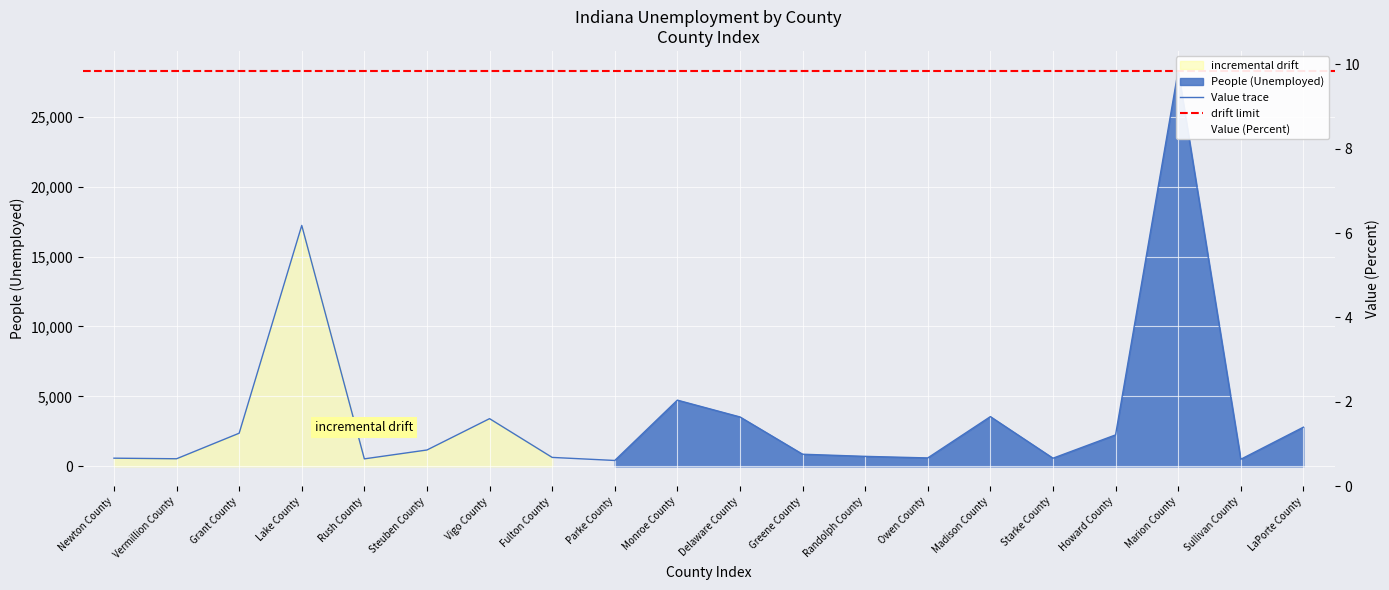

True or false: Value (Percent) has a value of 1.9 at LaPorte County.

False